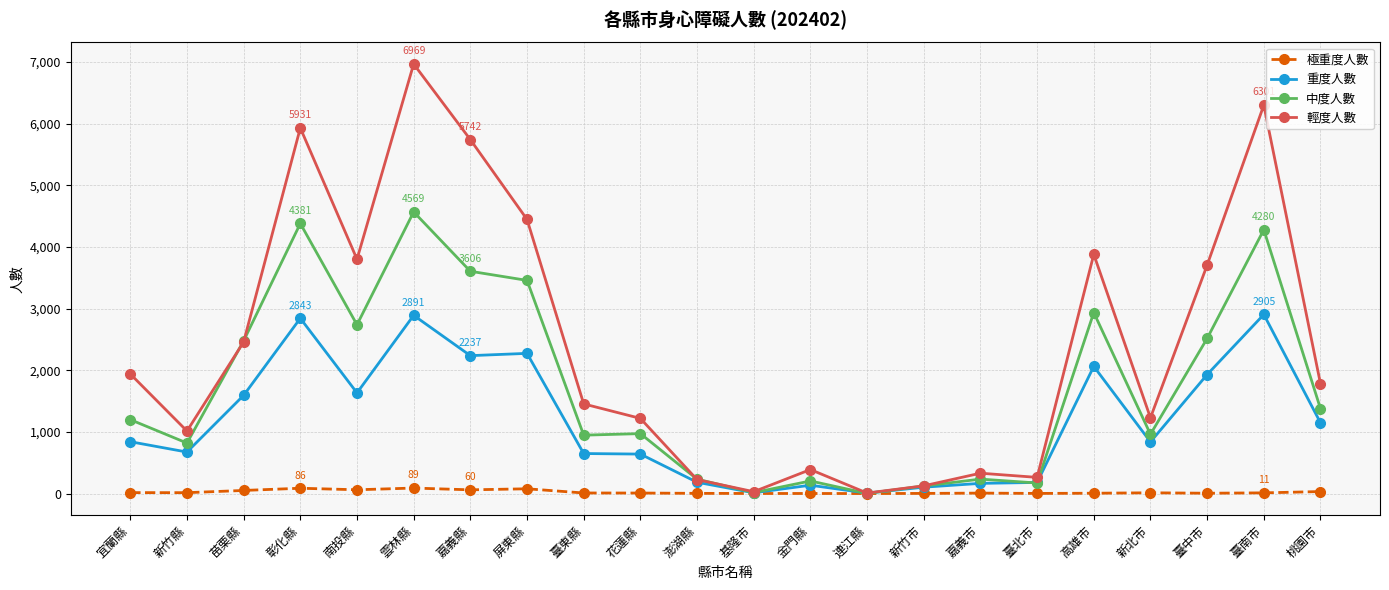

What is the label of the 11th point from the right?

基隆市